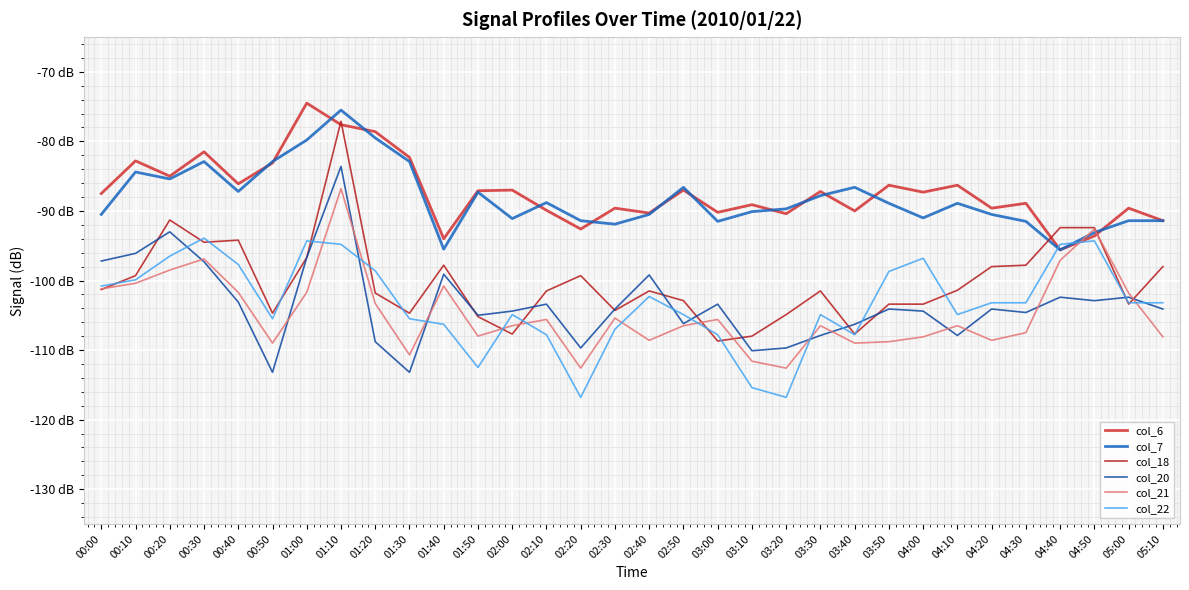

What is the maximum value for col_7?

-75.5